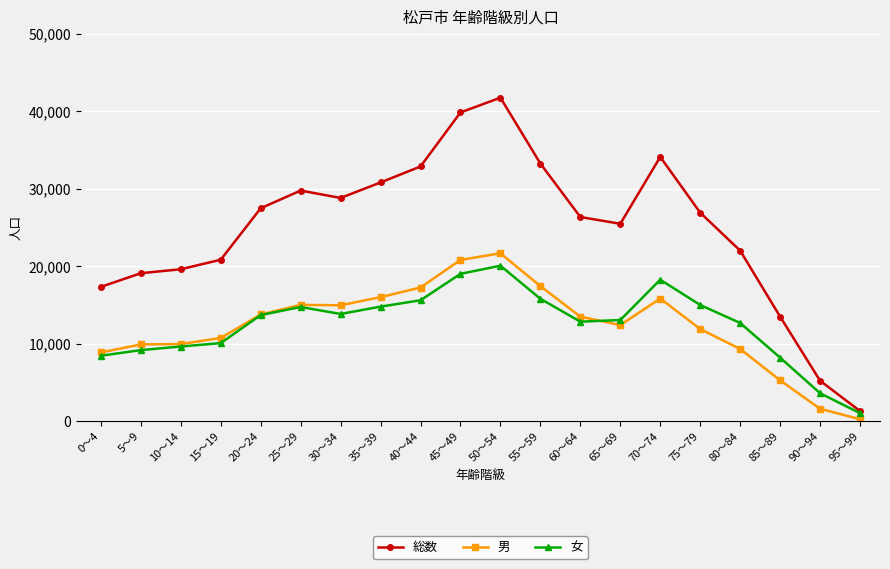

True or false: 男 and 総数 cross at least once.

False